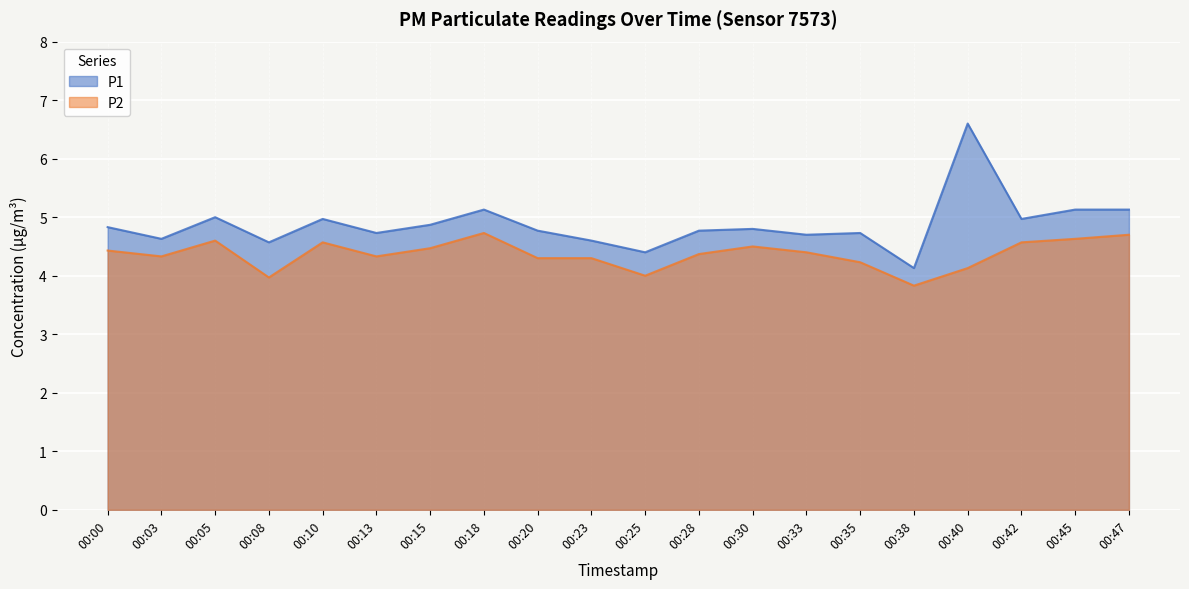

Where is P1 nearest to the value 5?

00:05